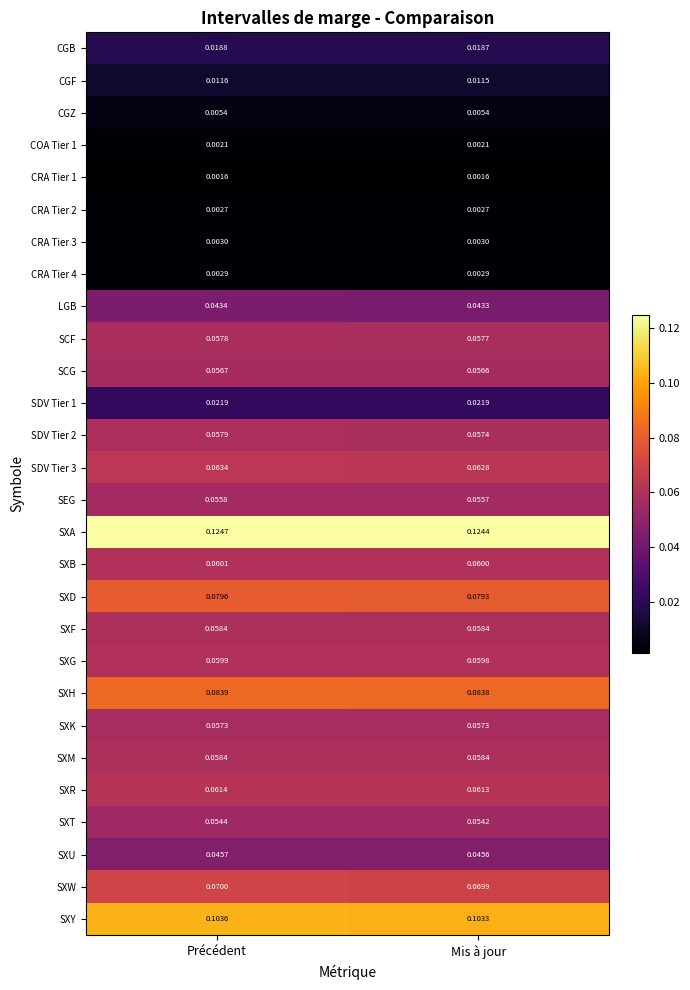

Where is SXD nearest to the value 0?

Mis à jour